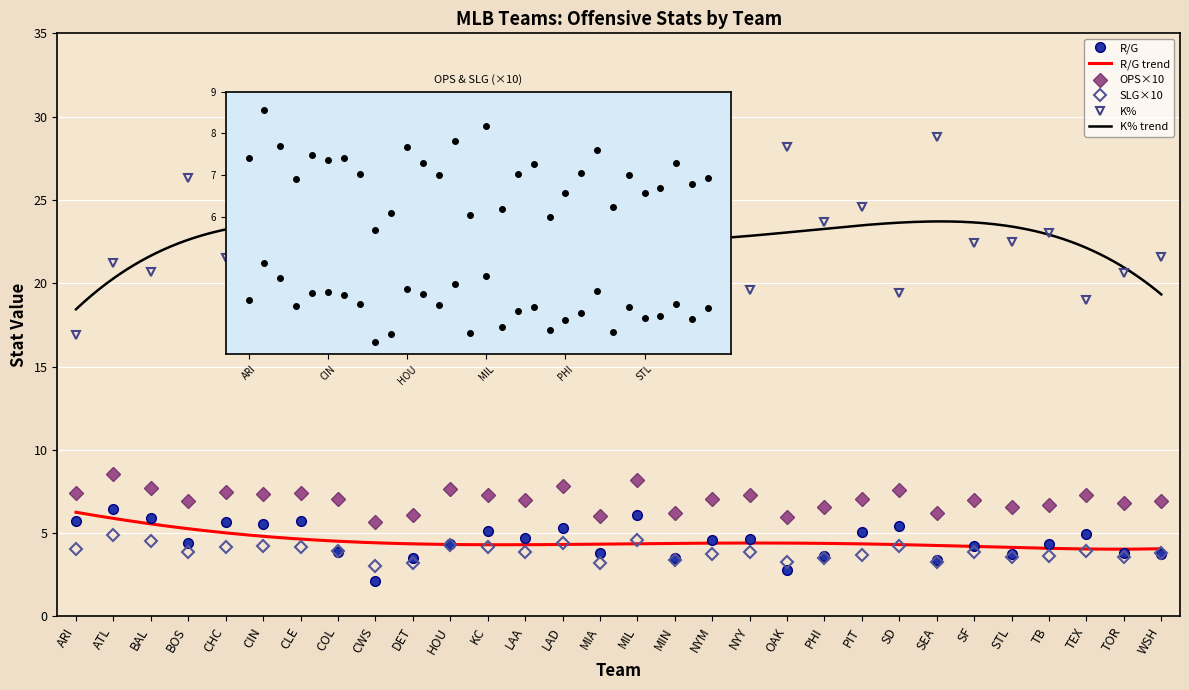

At how many categories does at least one series exceed 15?

30